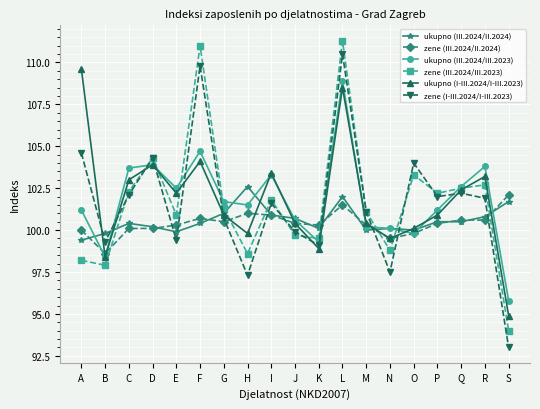

Does the chart display data point markers on the line(s)?

Yes